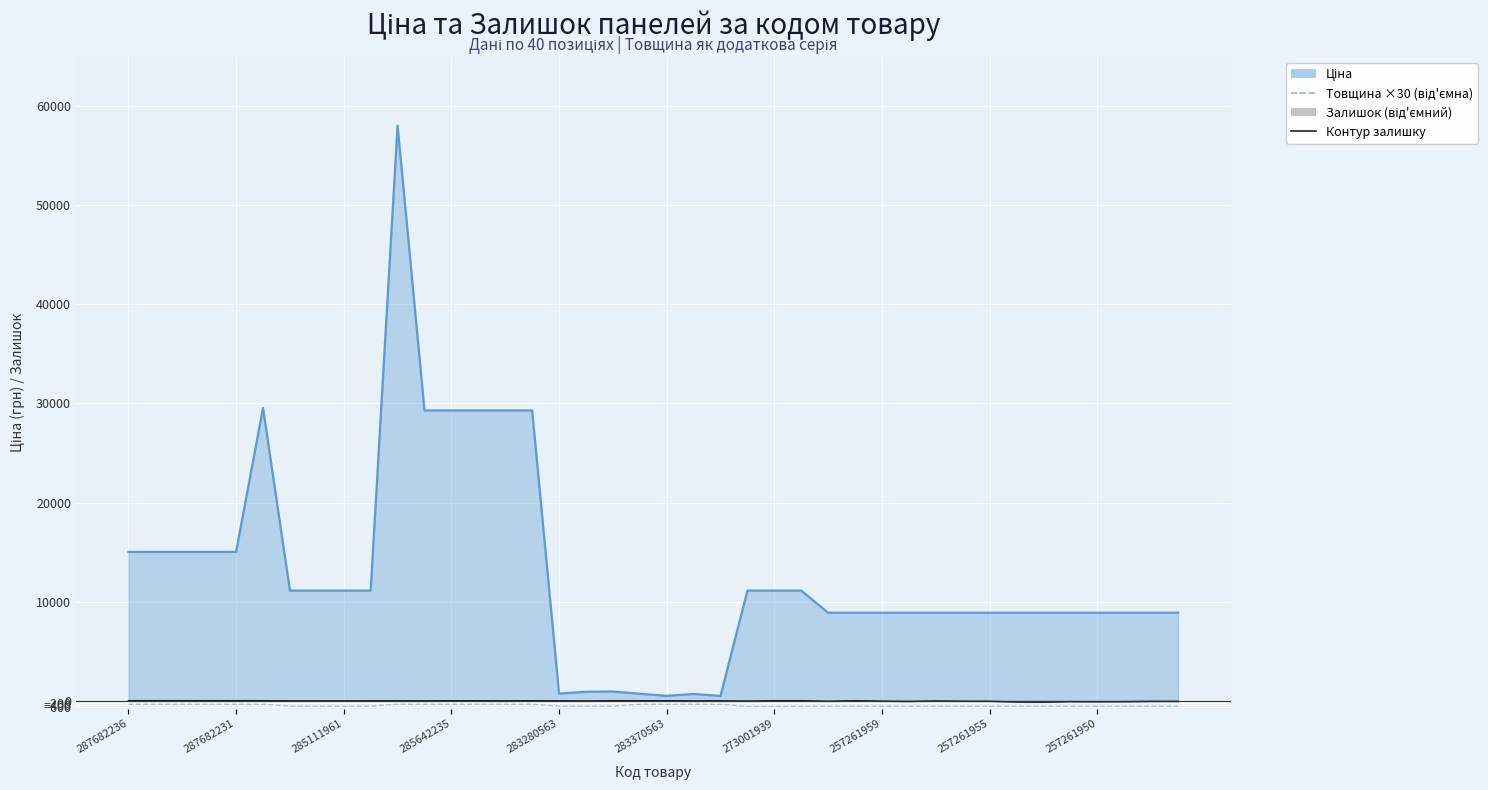

How many values are below -540?

3